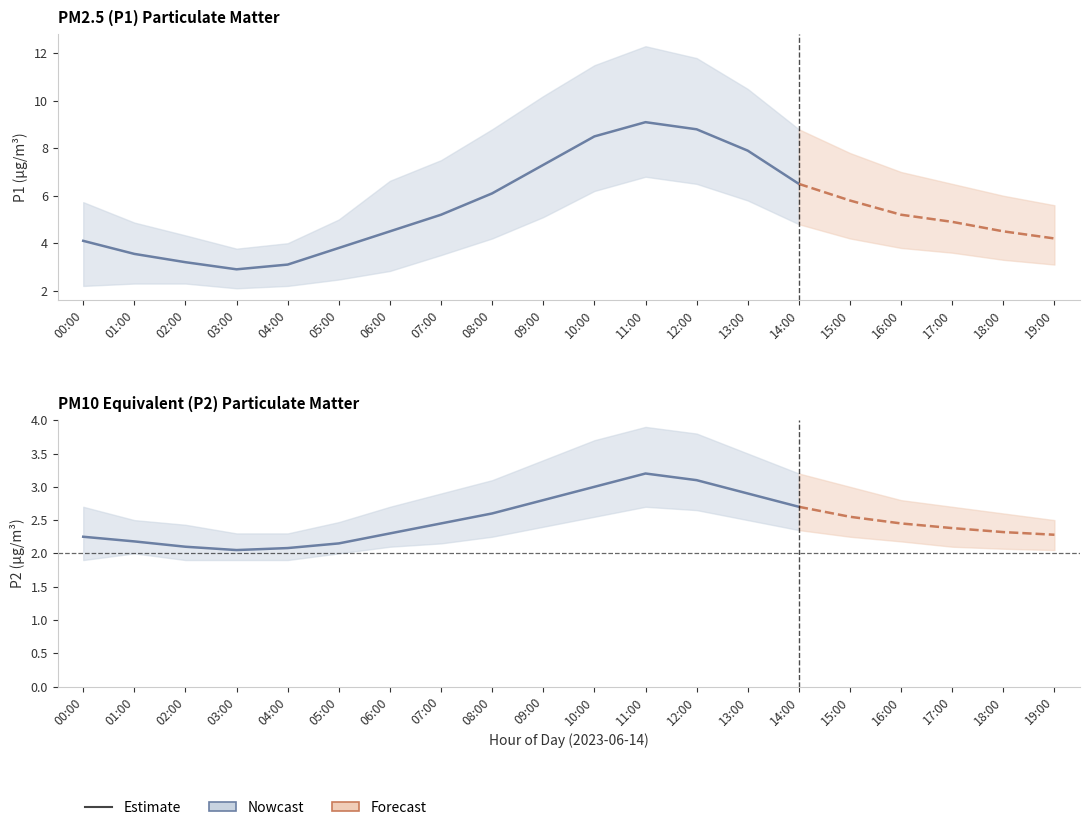

Which has a higher value, 05:00 or 14:00?

14:00